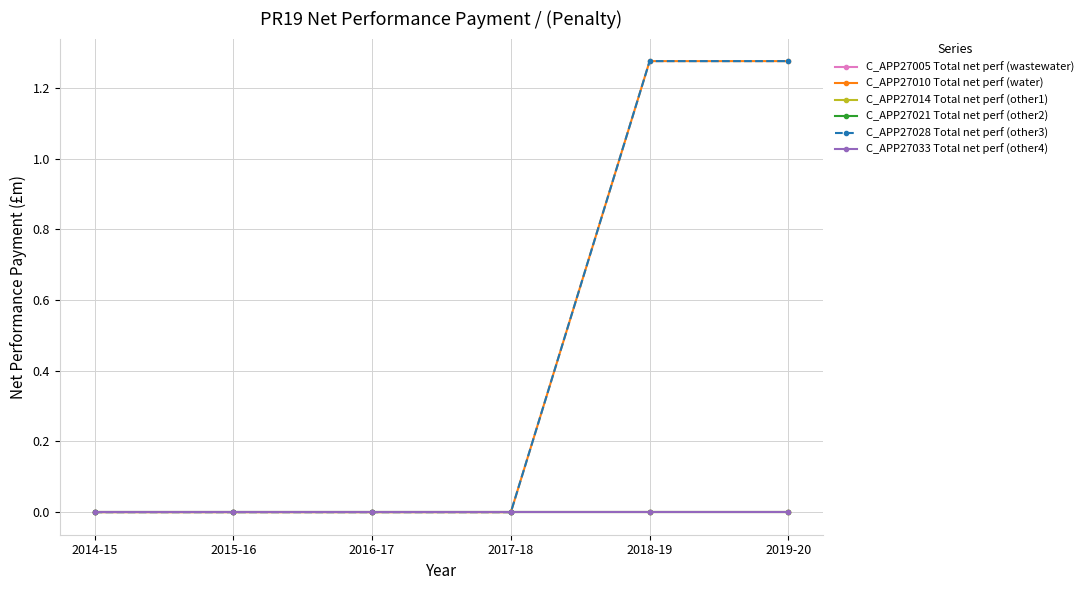

True or false: C_APP27021 Total net perf (other2) and C_APP27033 Total net perf (other4) intersect in this chart.

False